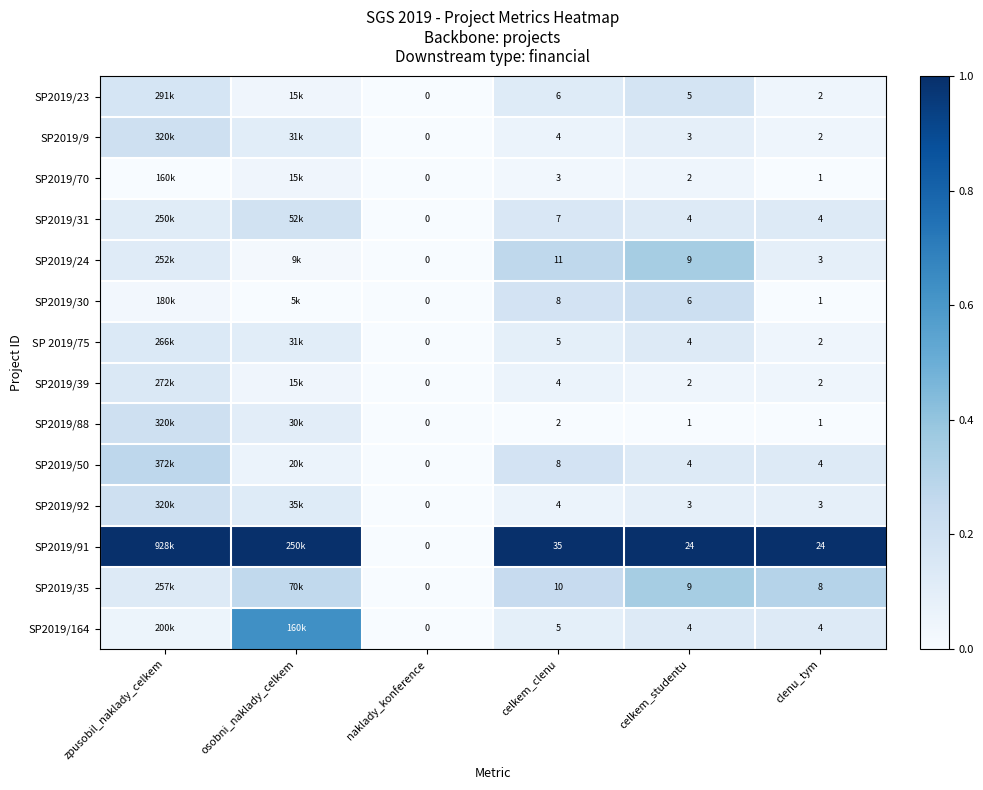

Is the value of SP2019/70 at celkem_clenu greater than the value of SP2019/91 at clenu_tym?

No